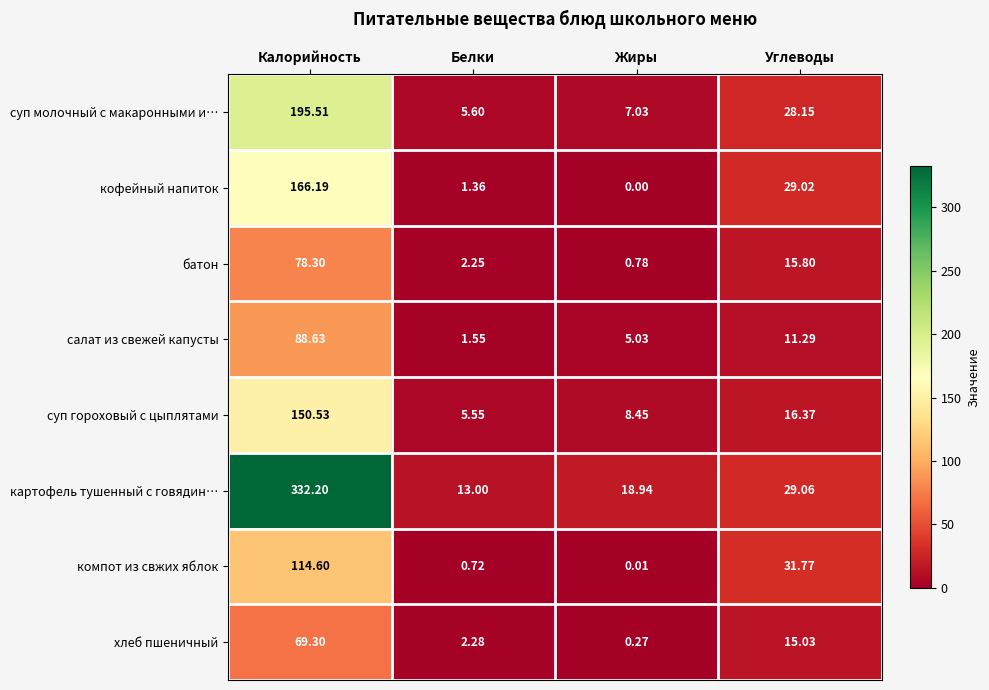

Which label corresponds to the largest value in the chart?

Калорийность